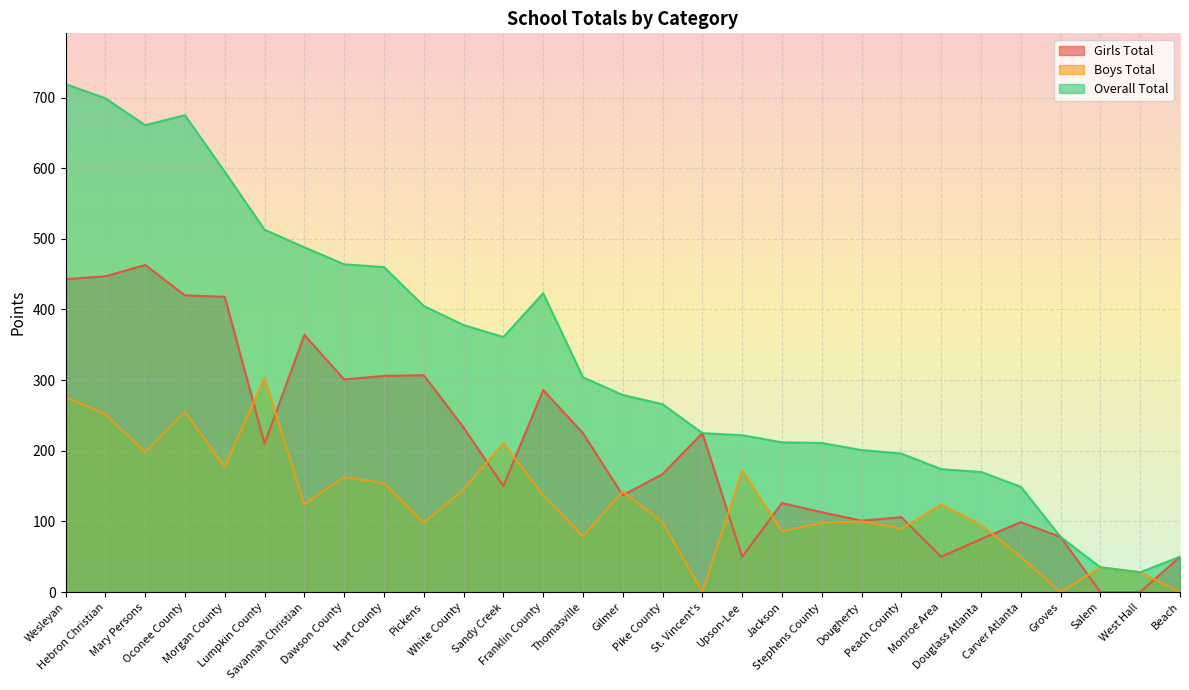

Rank the series at Savannah Christian from lowest to highest value.

Boys Total, Girls Total, Overall Total